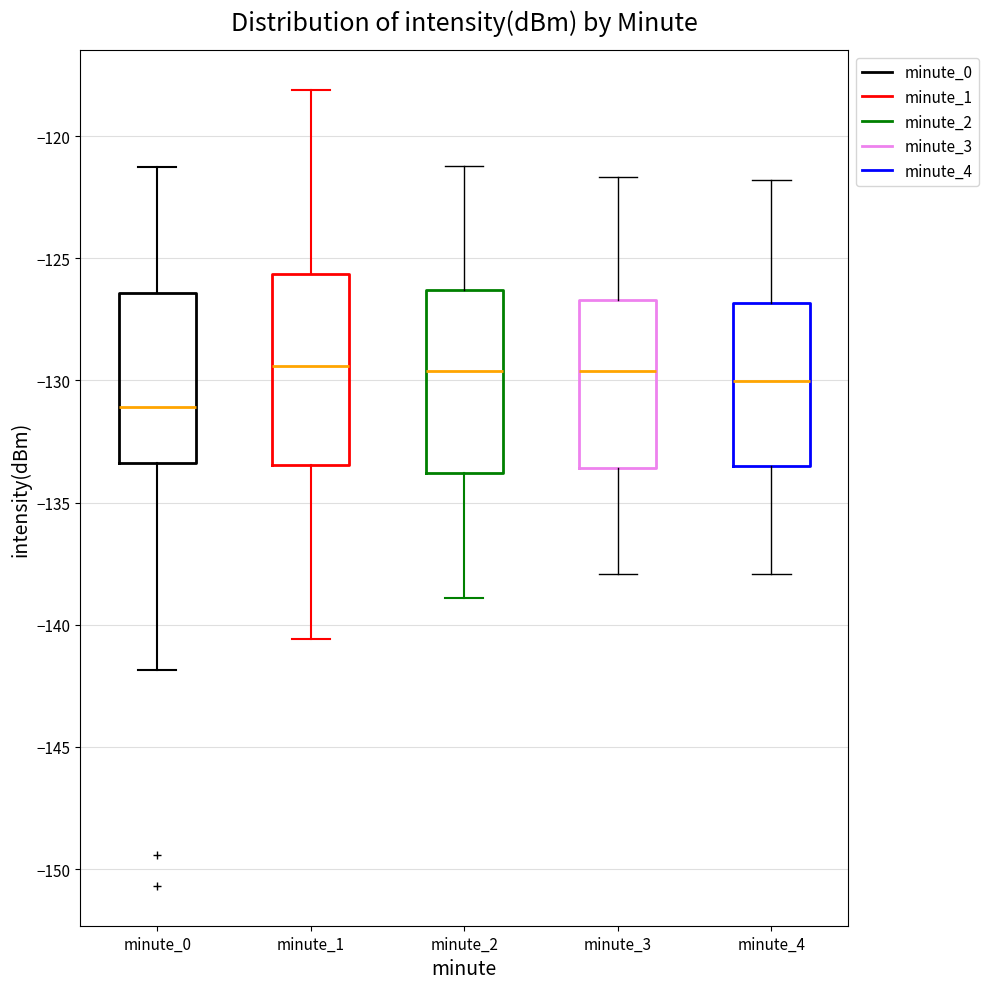

Which box's median line is the lowest?

minute_0